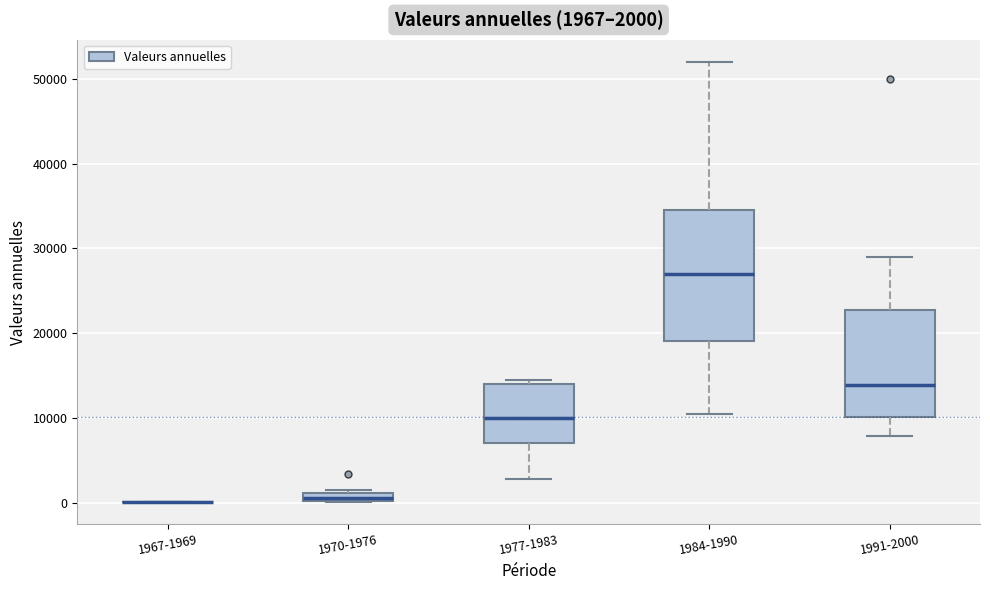

Comparing the boxes themselves (not the whiskers), which one is the tallest?

1984-1990